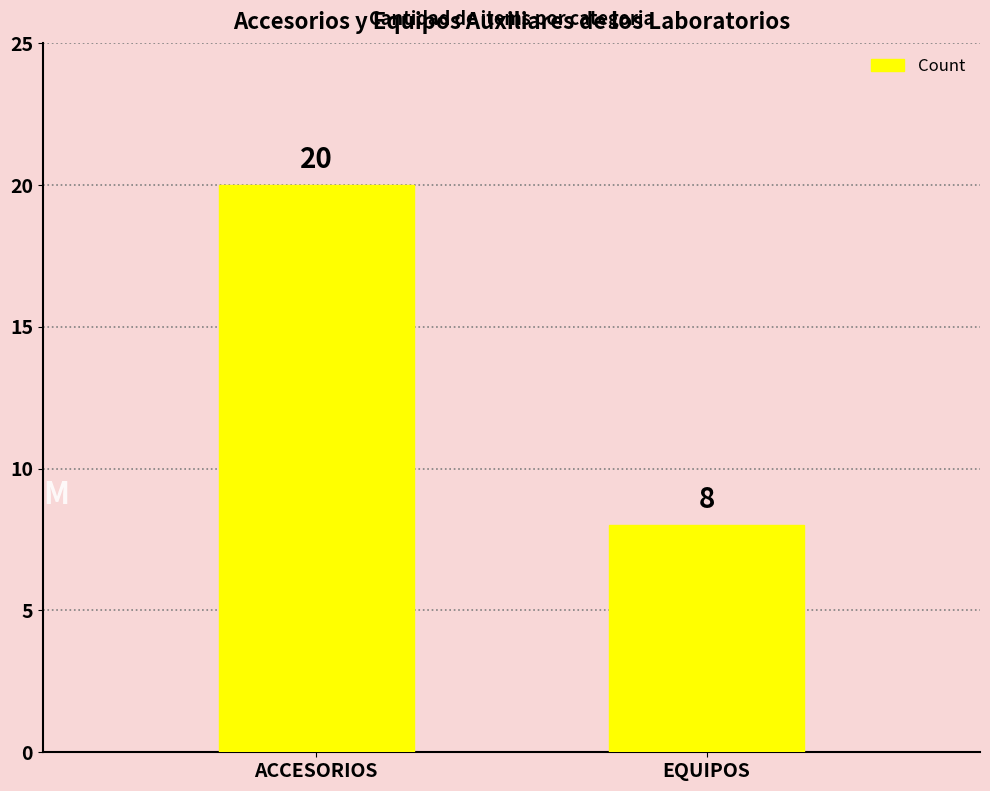

Is it true that the value at EQUIPOS is 8?

True